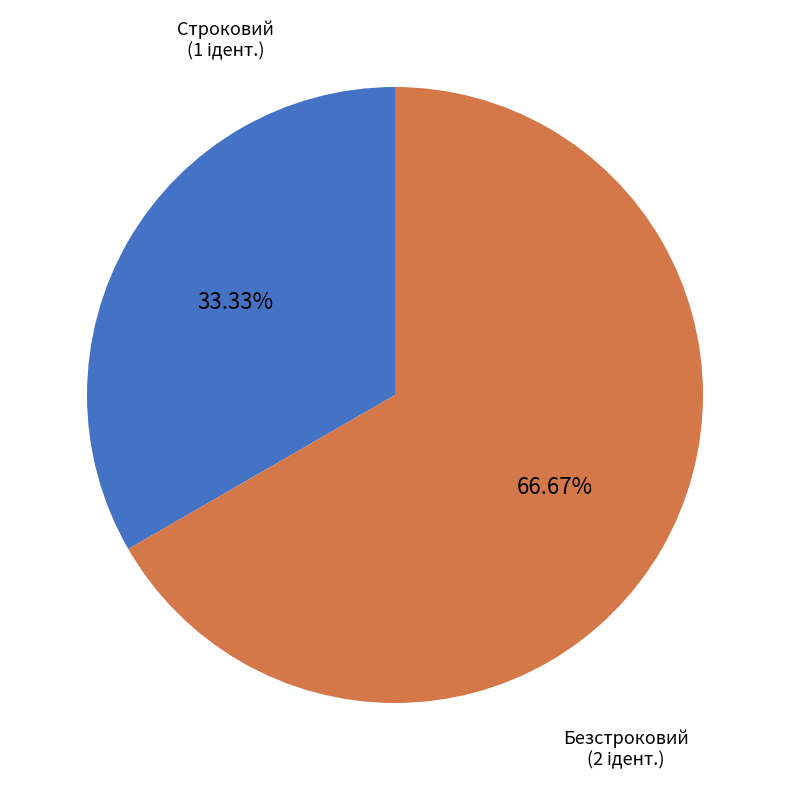

The Безстроковий slice represents 67% of the pie. True or false?

True